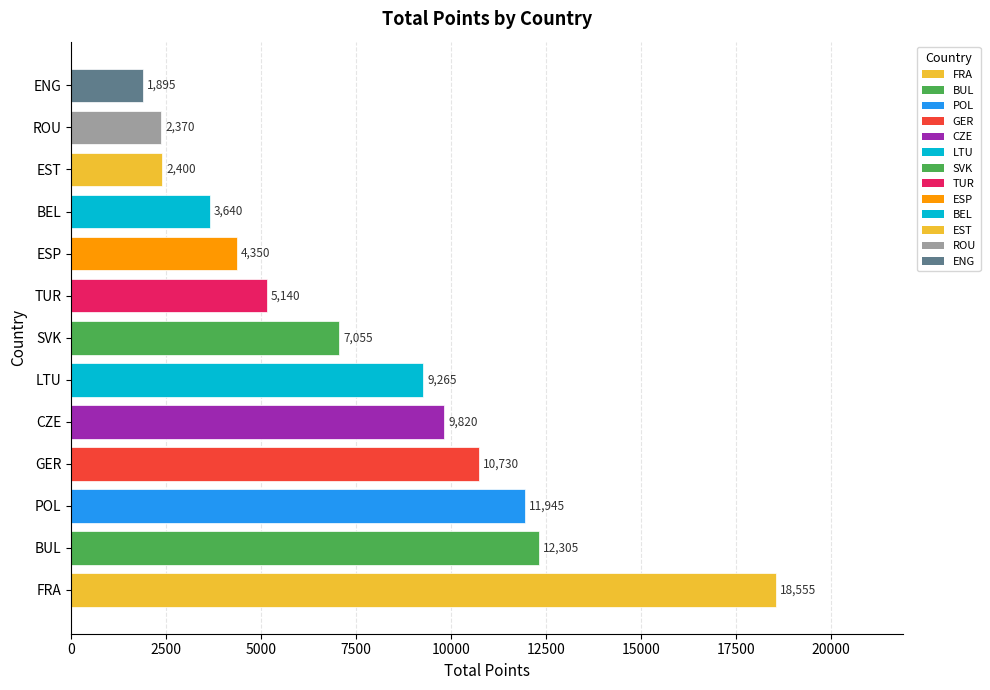

Is it true that the value at LTU is 16288?

False